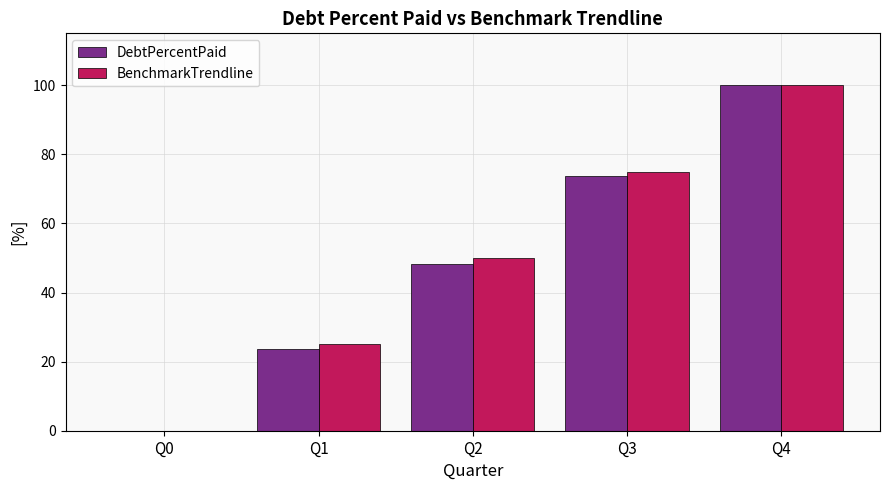

Between Q2 and Q3, which series saw the biggest shift?

DebtPercentPaid